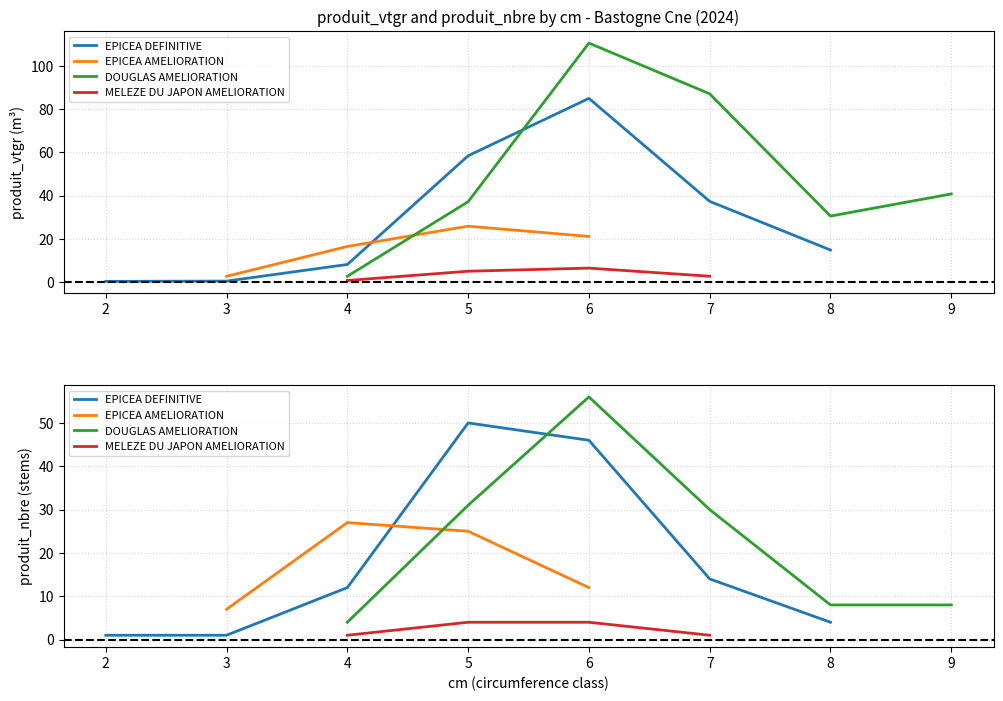

Does the chart have visible grid lines?

Yes